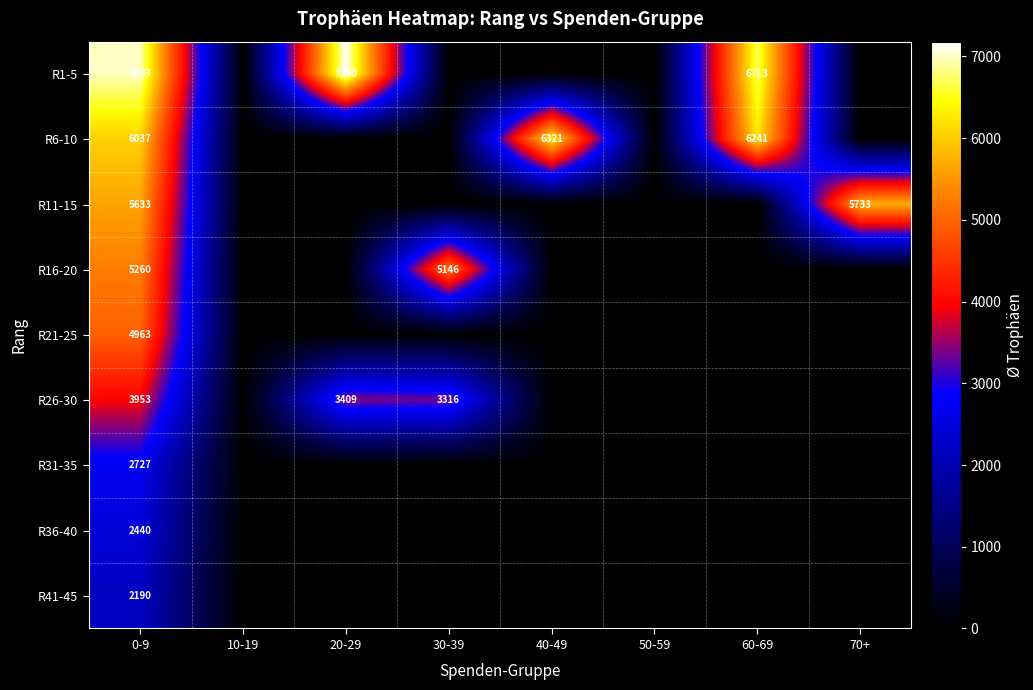

At how many categories does at least one series exceed 6436?

3